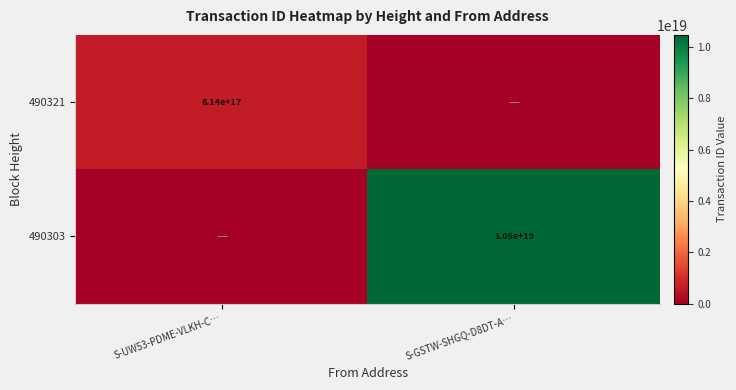

At which category is the sum across all series the highest?

S-GSTW-SHGQ-D8DT-A…